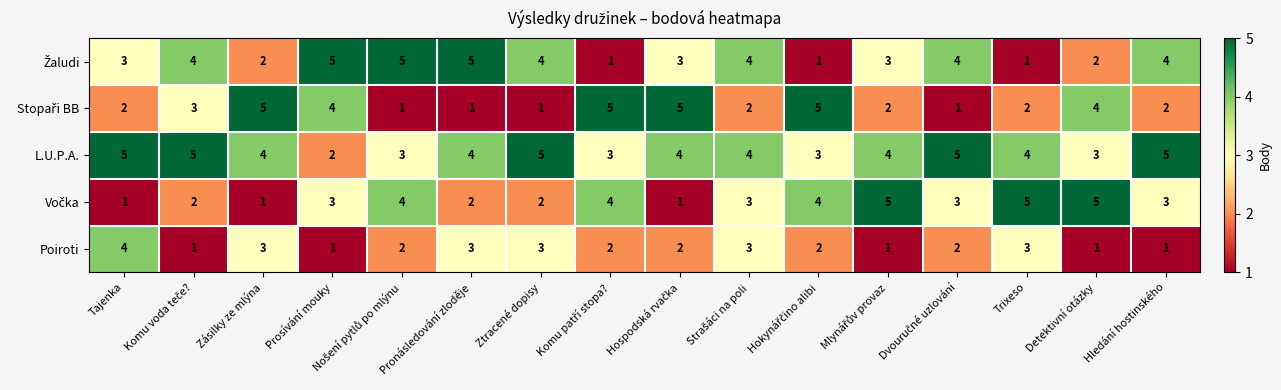

Count the Poiroti values in the range 1 to 3.

15